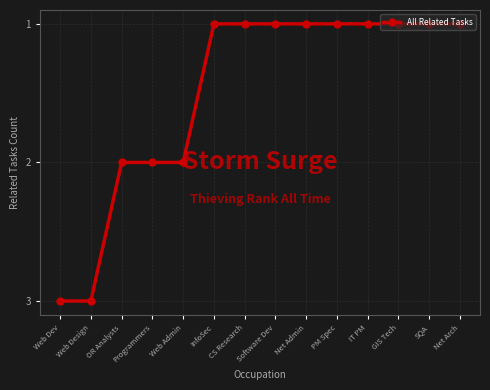

What value does the data have at CS Research?

1